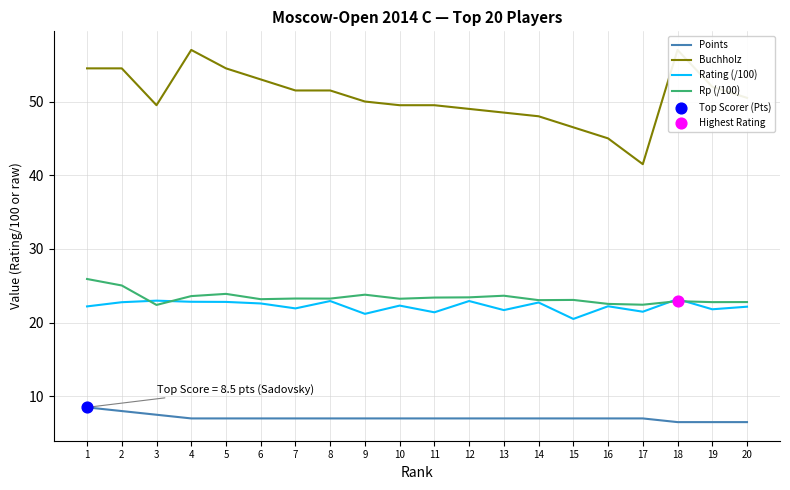

At which category is the sum across all series the highest?

1